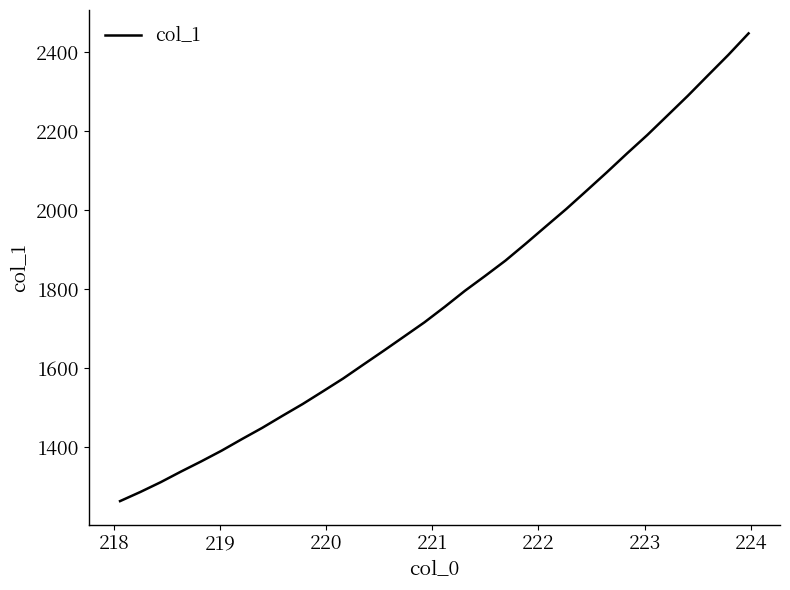

What is the difference between the maximum and minimum values?

1184.3